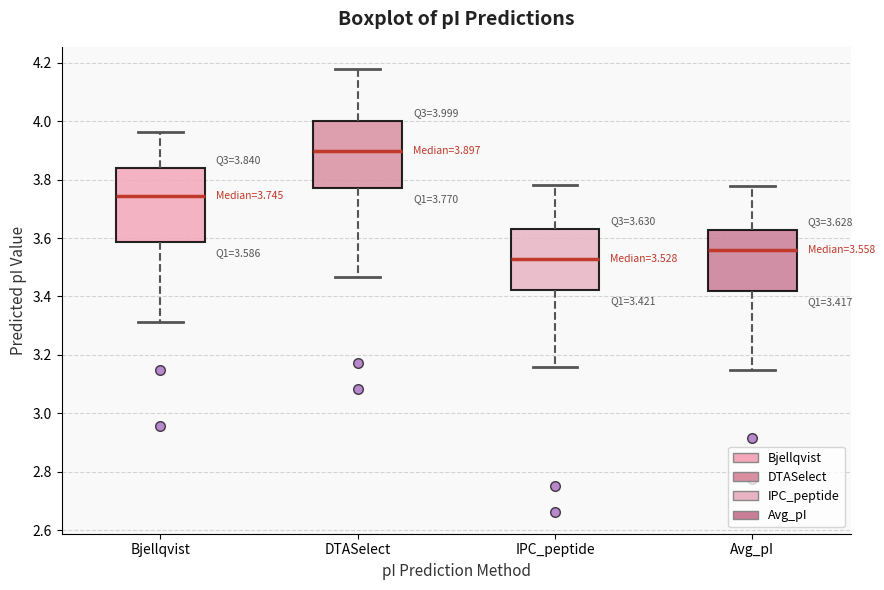

Comparing the boxes themselves (not the whiskers), which one is the tallest?

Bjellqvist